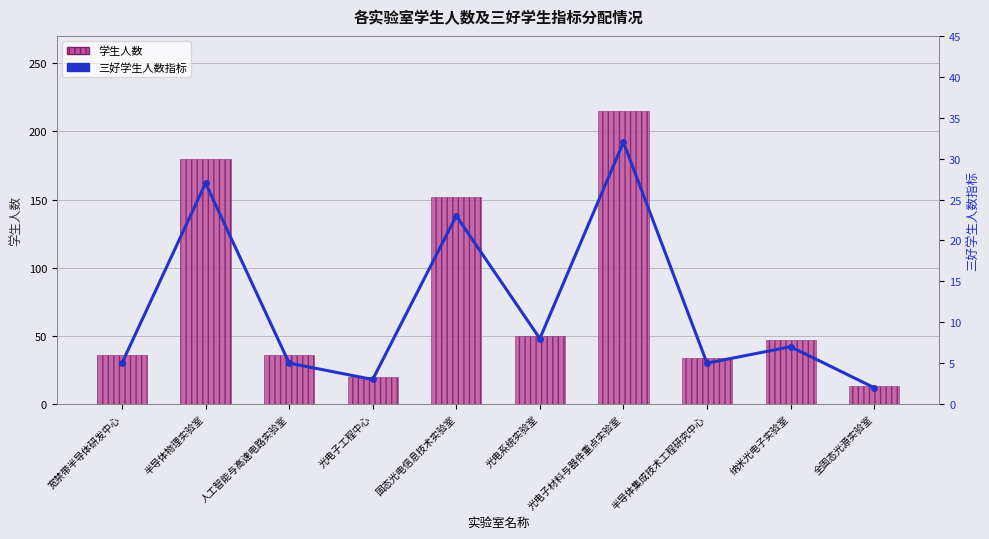

How many groups of bars are there?

10